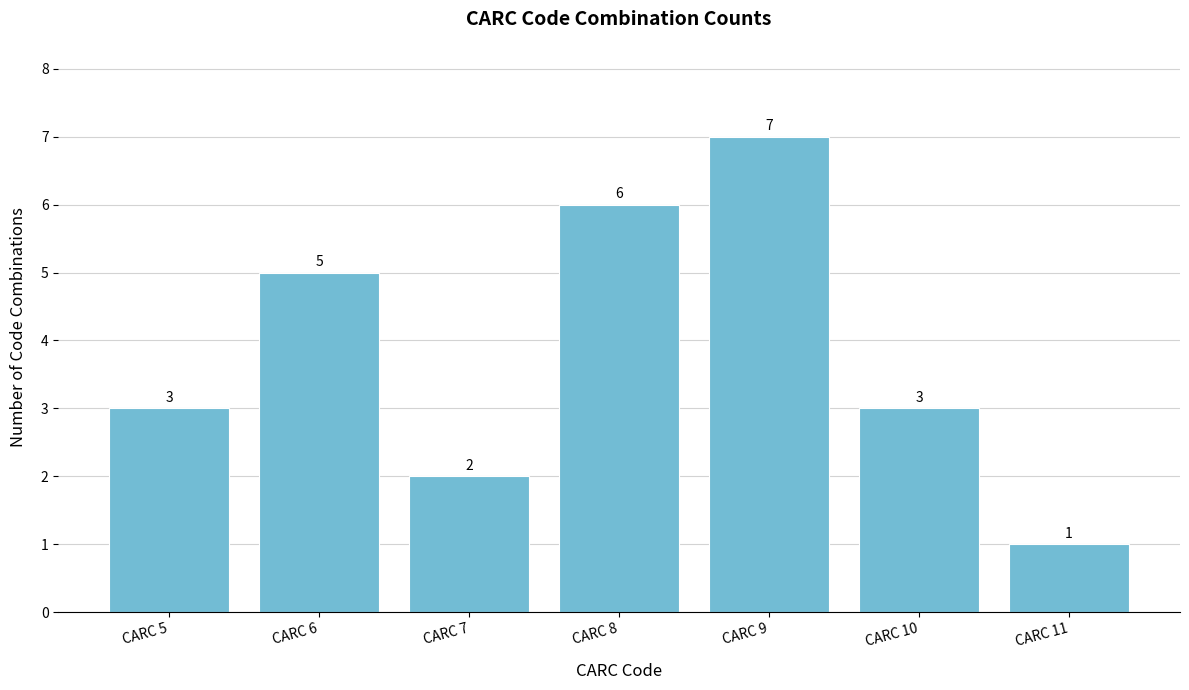

Is it true that the value at CARC 11 is 2?

False